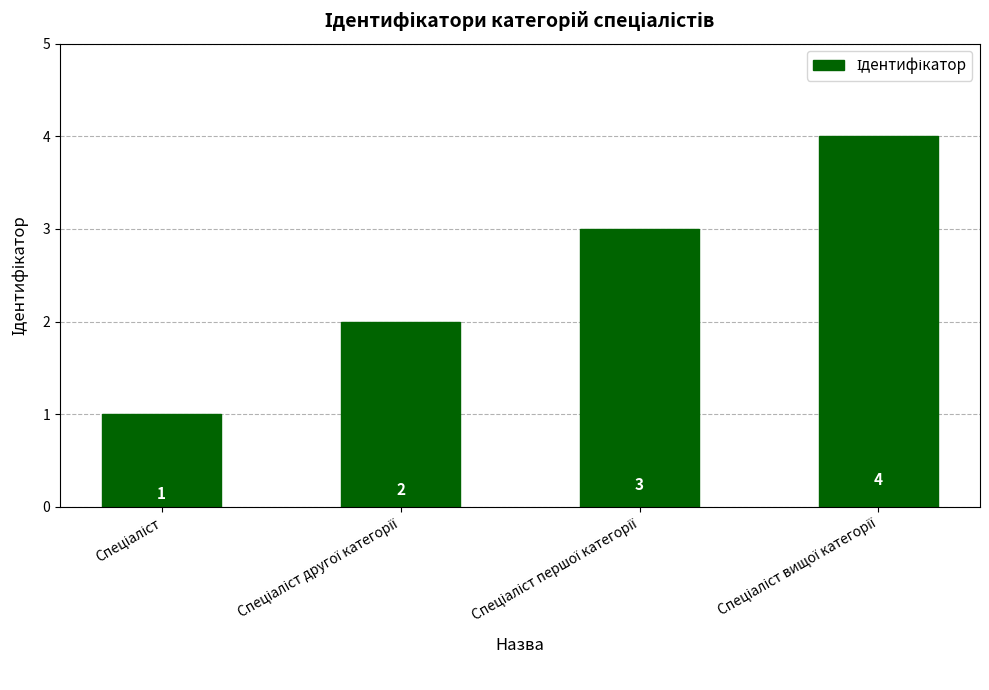

What is the maximum value shown in the chart?

4